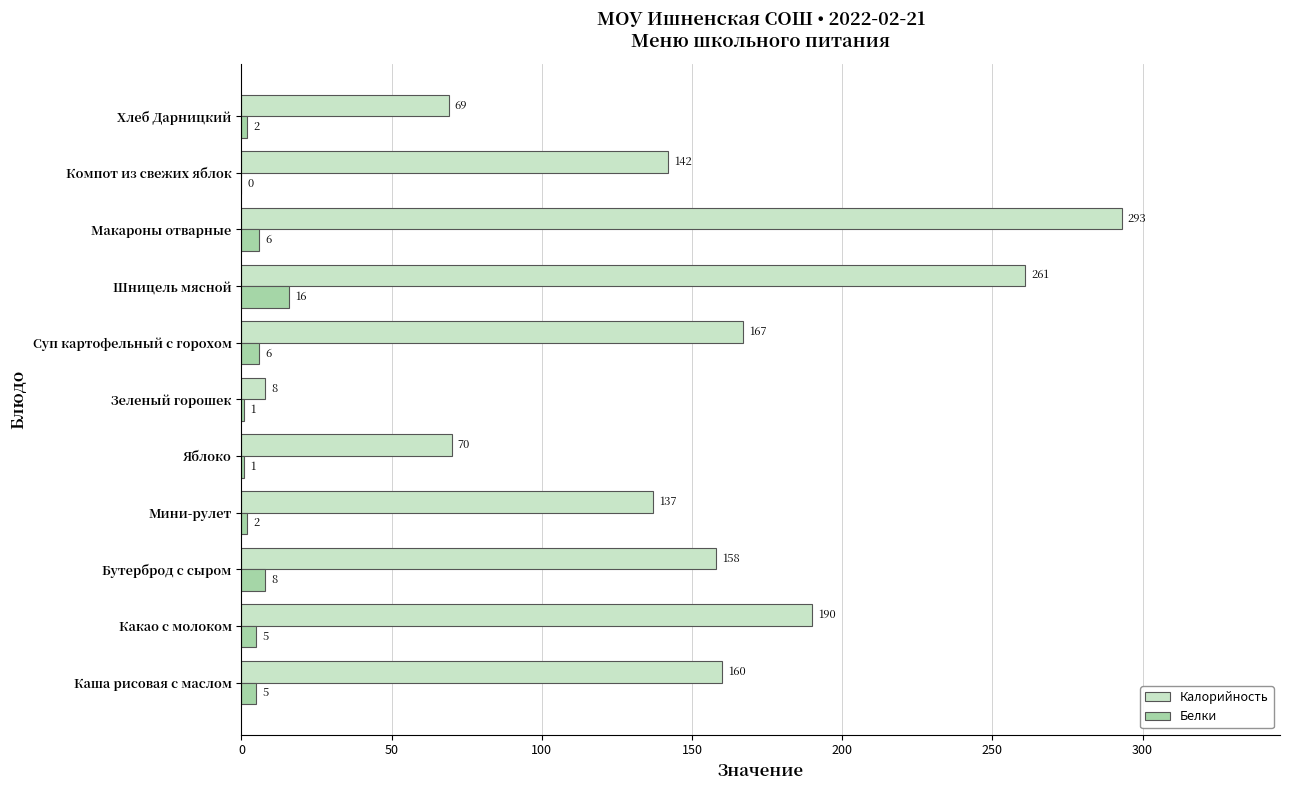

What is the total value across all series at Яблоко?

71